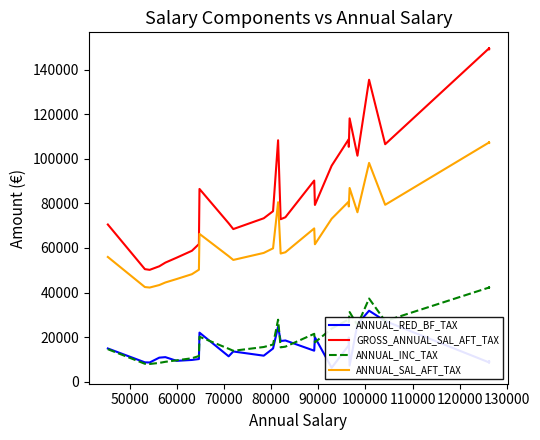

How many data points in ANNUAL_RED_BF_TAX are less than 14894?

18